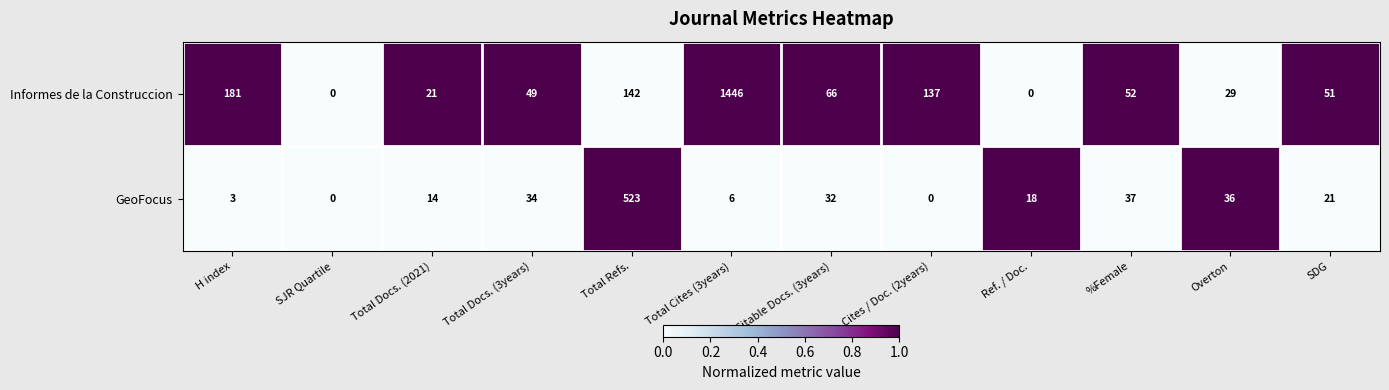

Is it true that Informes de la Construccion equals 79 at Cites / Doc. (2years)?

False